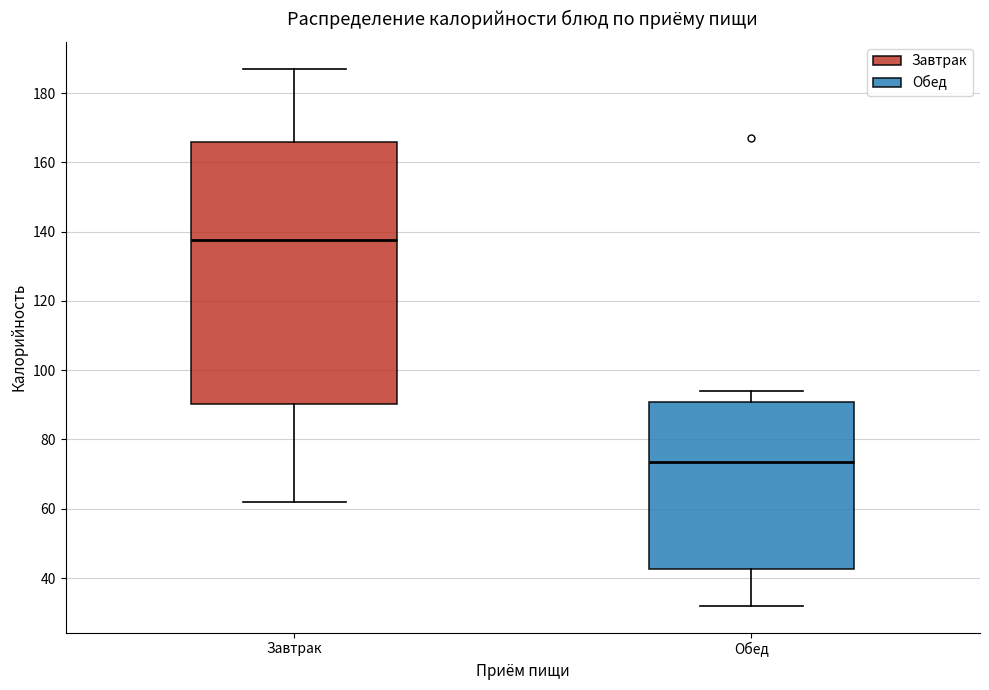

Where is the upper edge of the box for Завтрак on the y-axis? The values are not printed on the chart, so give them approximately, as read against the axis.

166